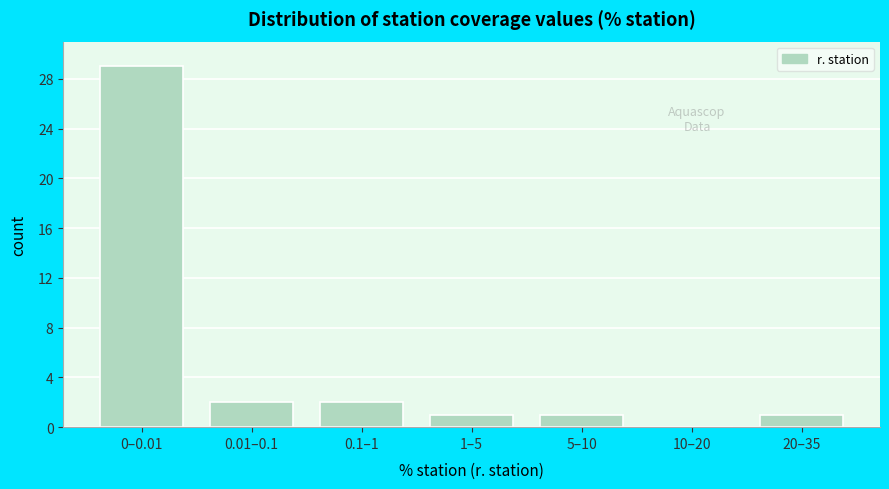

Reading right to left, transcribe all the data shown in this chart.

20–35=1	10–20=0	5–10=1	1–5=1	0.1–1=2	0.01–0.1=2	0–0.01=29